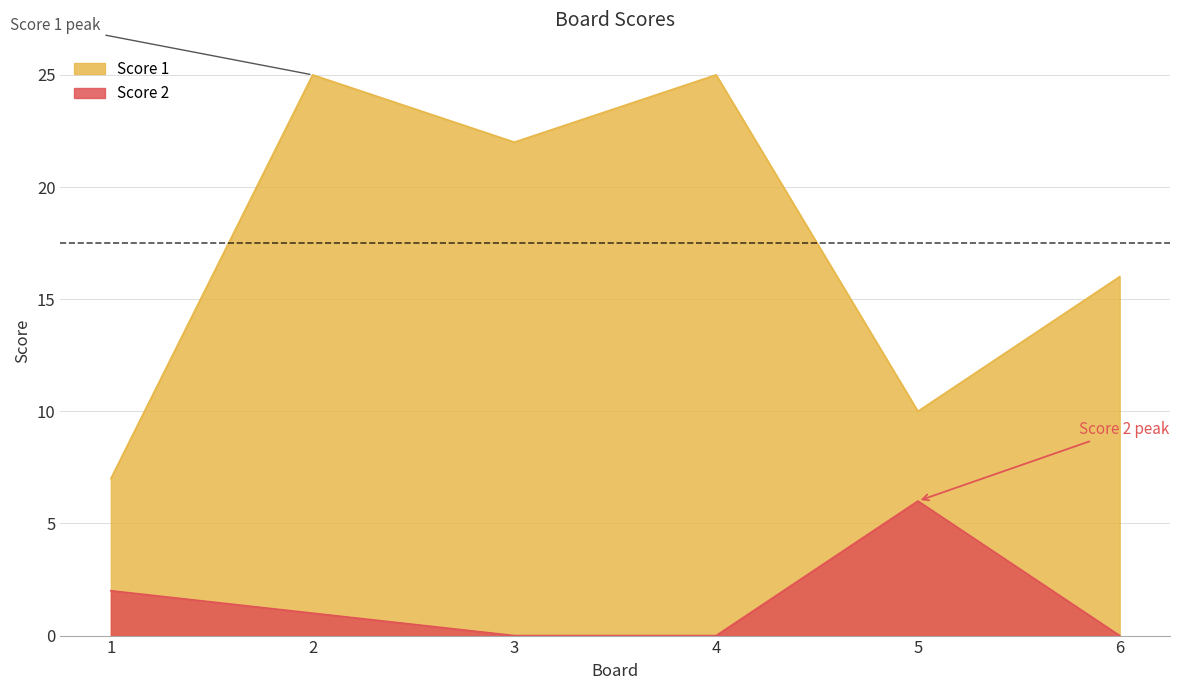

True or false: Score 1 and Score 2 cross at least once.

False